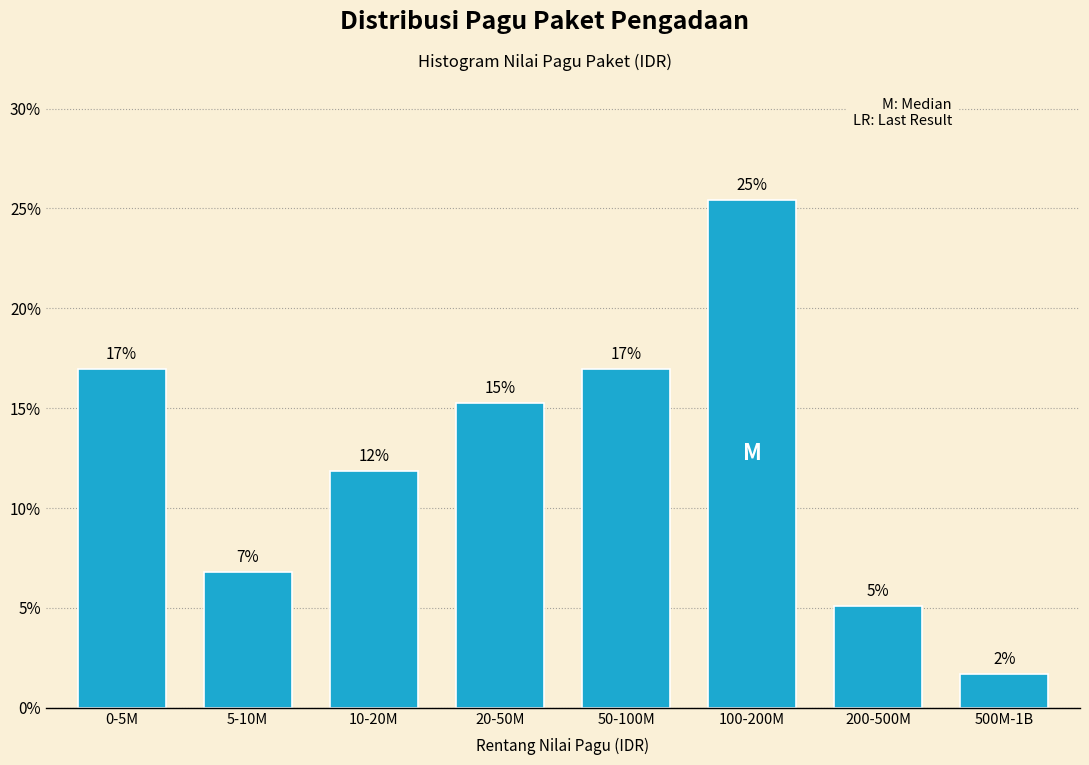

How many bars are there in total?

8